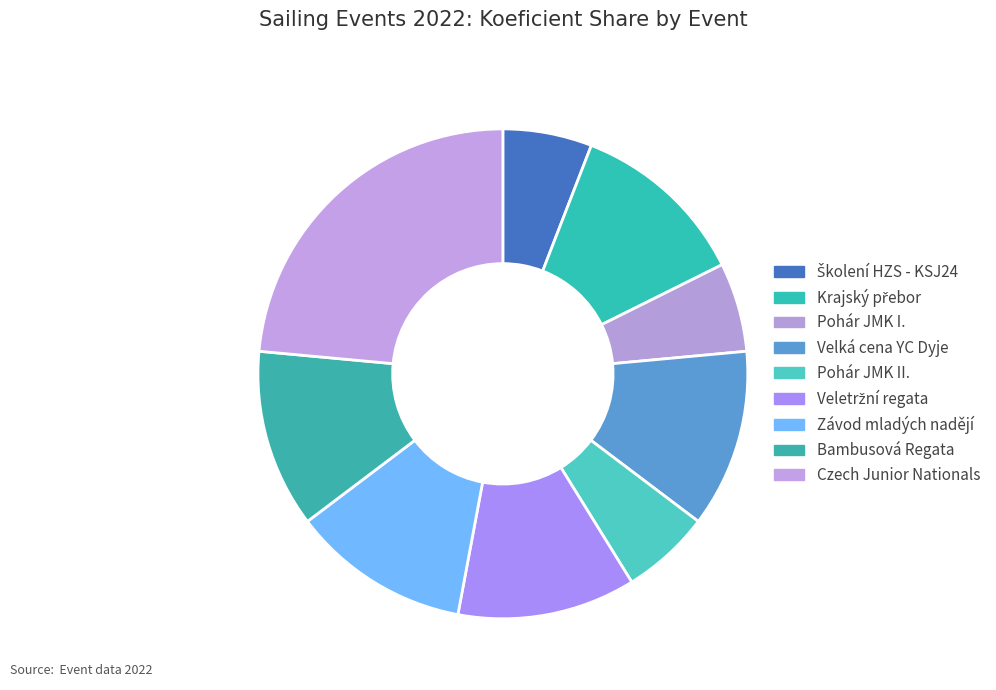

To the nearest percent, what is the average slice percentage?

11%